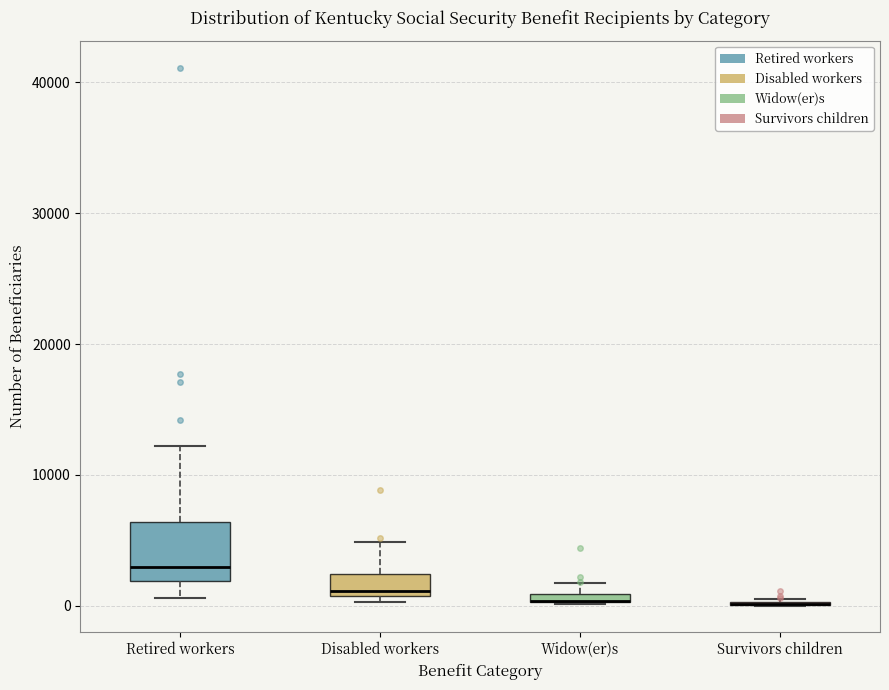

Which box is the tallest, from its lower edge to its upper edge?

Retired workers